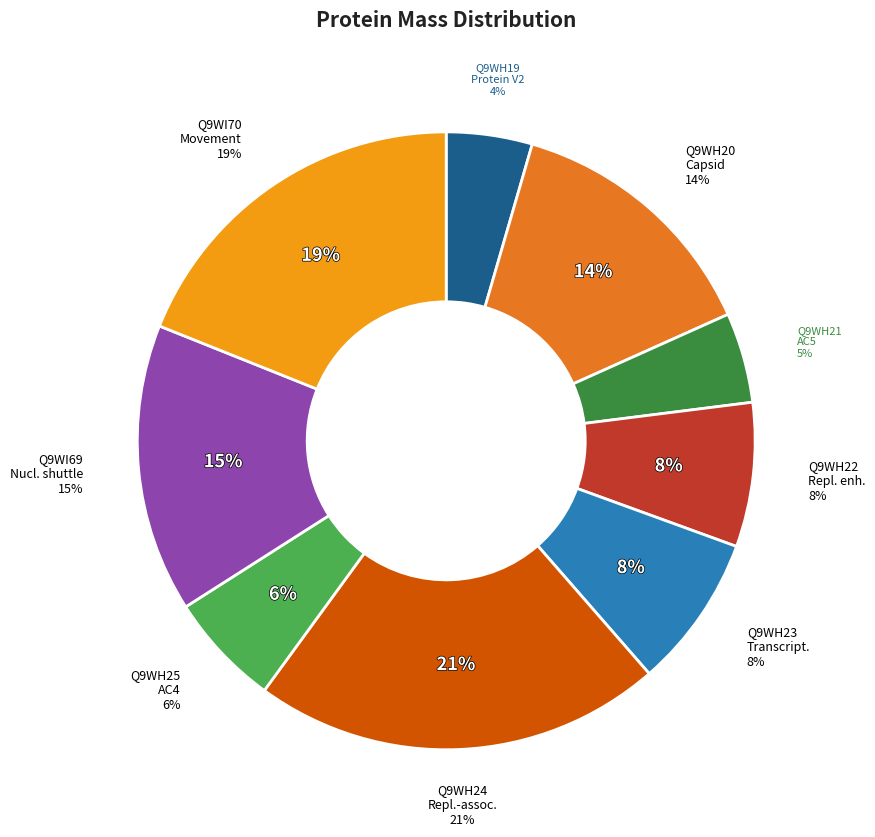

Does Q9WH24 Replication-associated account for over 50% of the chart?

No